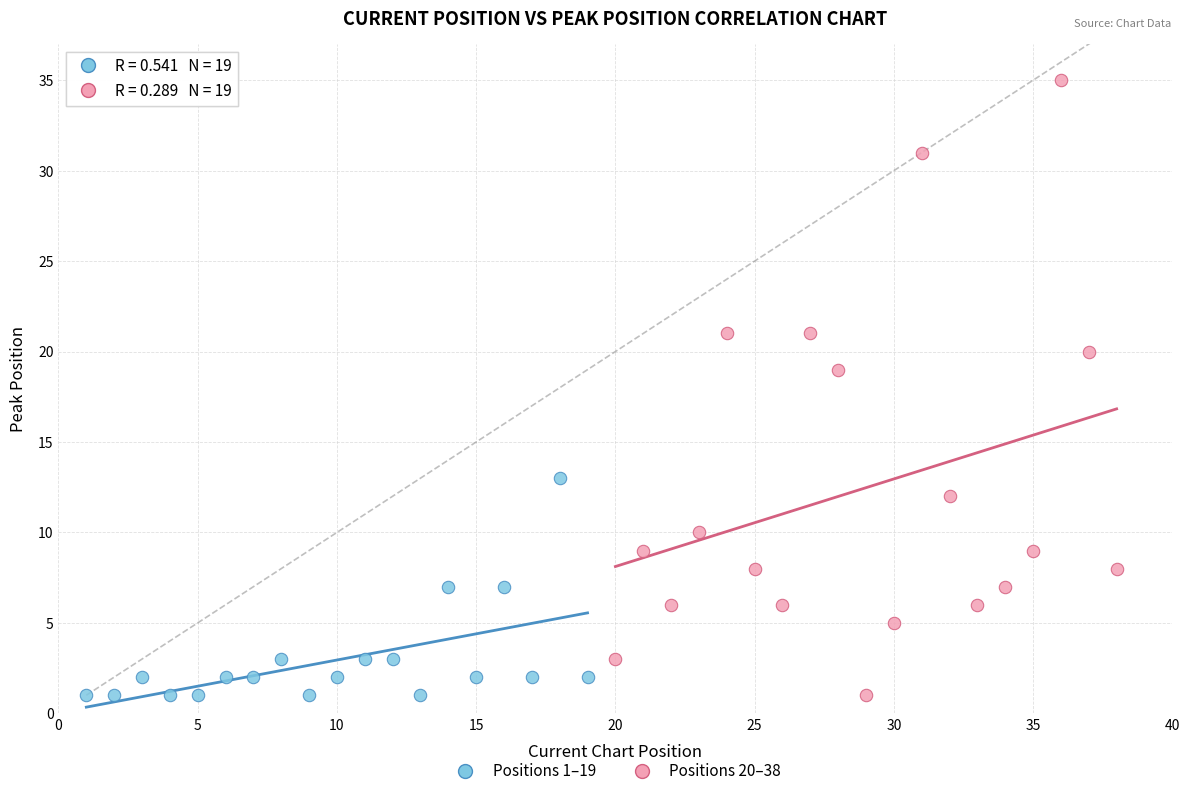

Which series has the largest Y range (max minus min)?

Positions 20–38